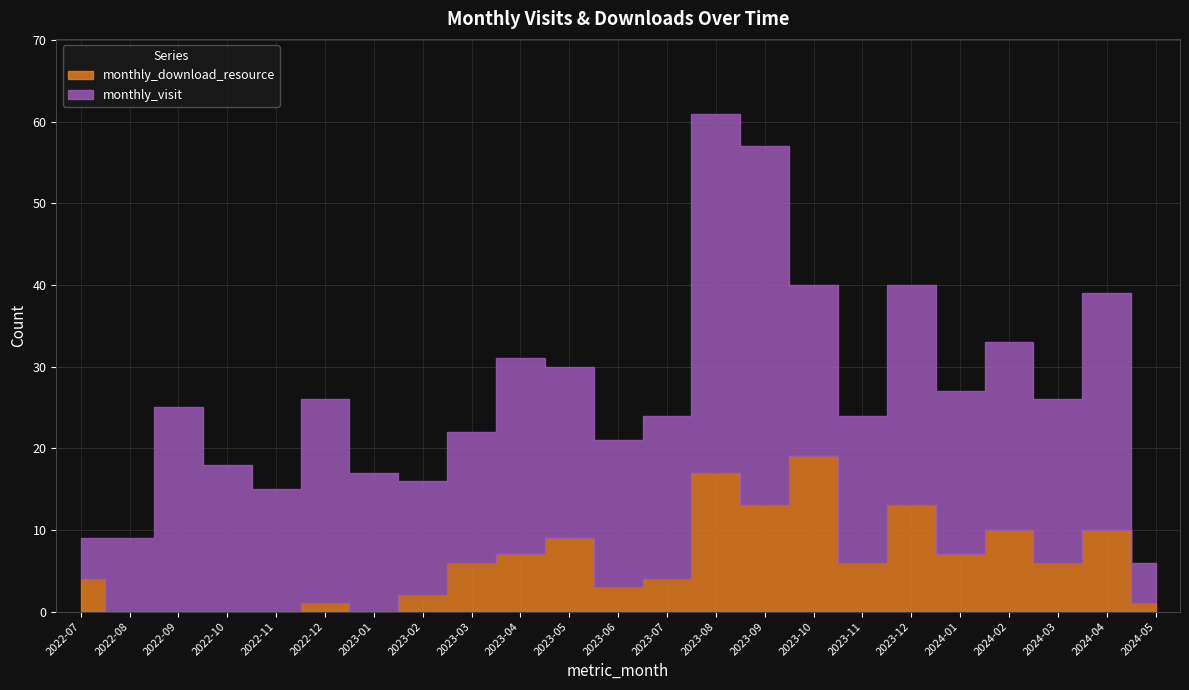

True or false: monthly_download_resource and monthly_visit cross at least once.

False